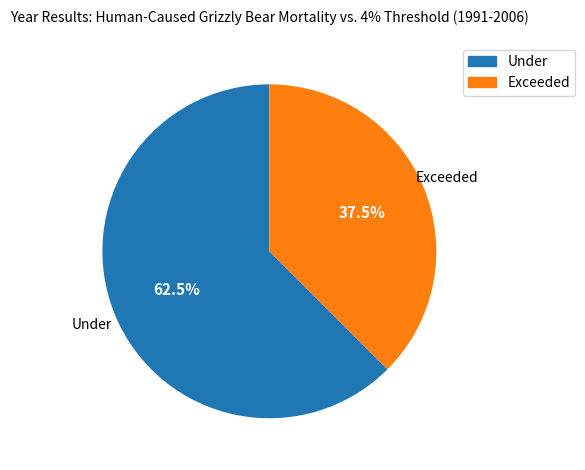

Which category has the smallest portion of the pie?

Exceeded